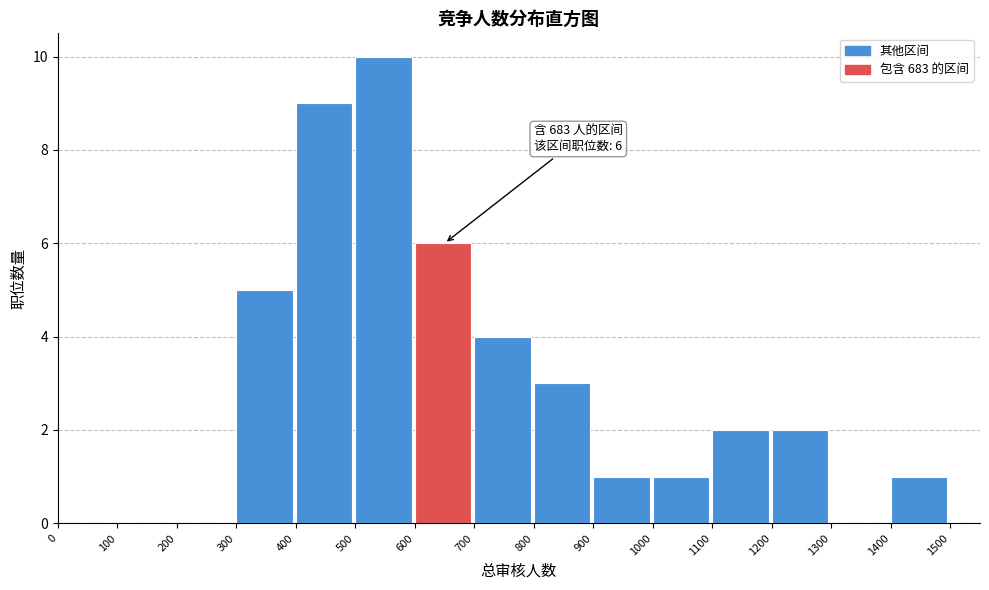

Over which range of the x-axis is the bar tallest?

500 to 600